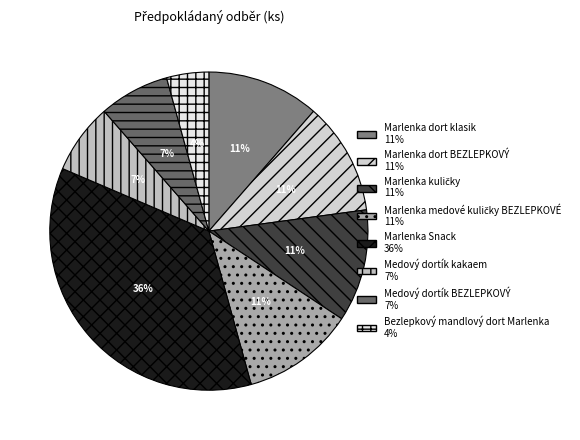

What is the ratio of the value at Marlenka kuličky to the value at Medový dortík BEZLEPKOVÝ?

1.6